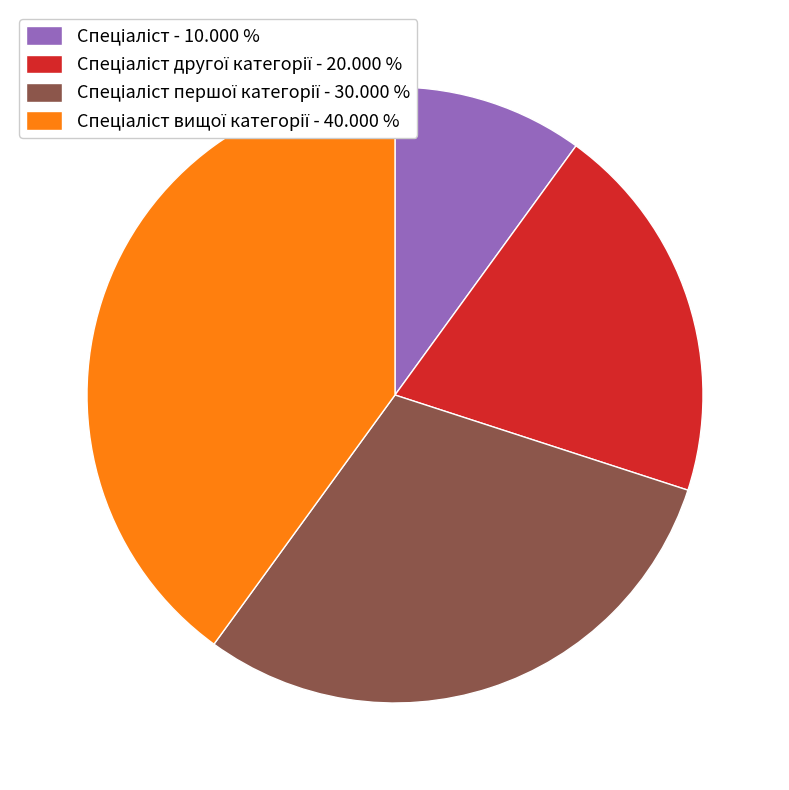

Is there a majority slice in this chart?

No